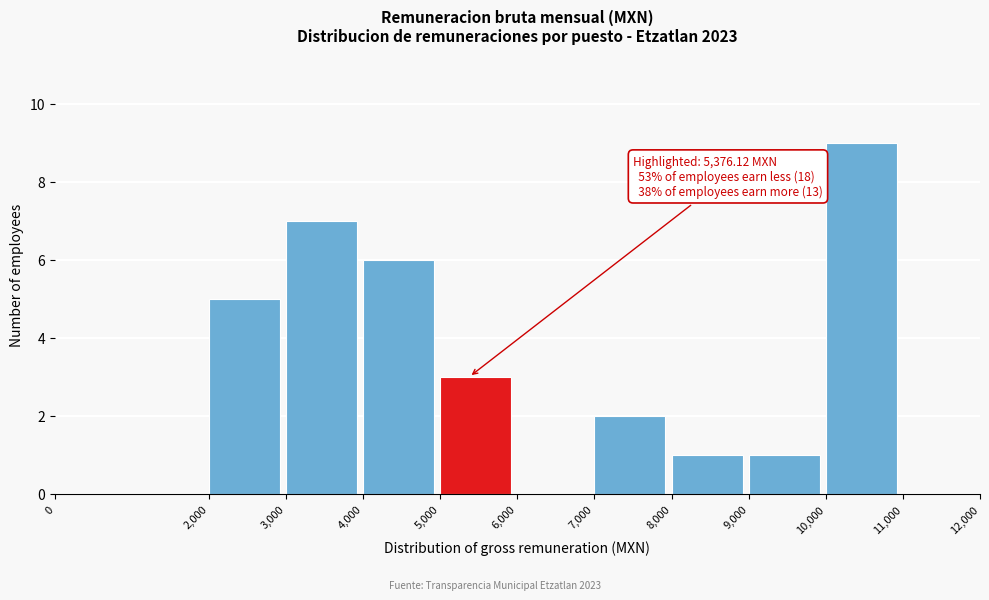

Over which range of the x-axis is the bar tallest?

10,000 to 11,000